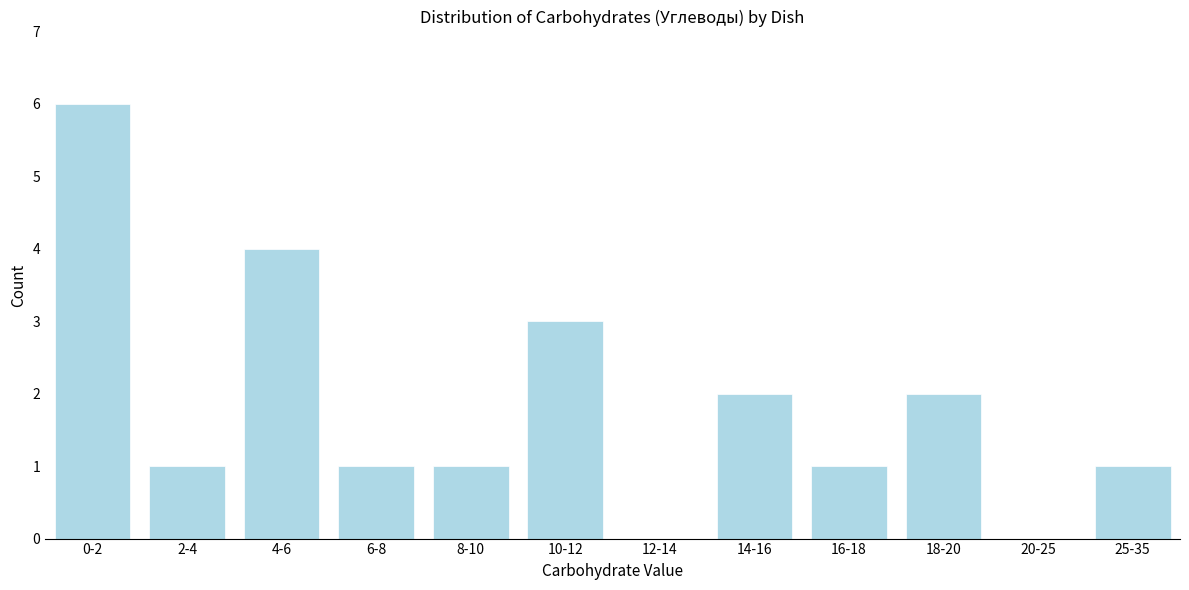

Reading left to right, what are all the values shown in this chart?

0-2=6	2-4=1	4-6=4	6-8=1	8-10=1	10-12=3	12-14=0	14-16=2	16-18=1	18-20=2	20-25=0	25-35=1